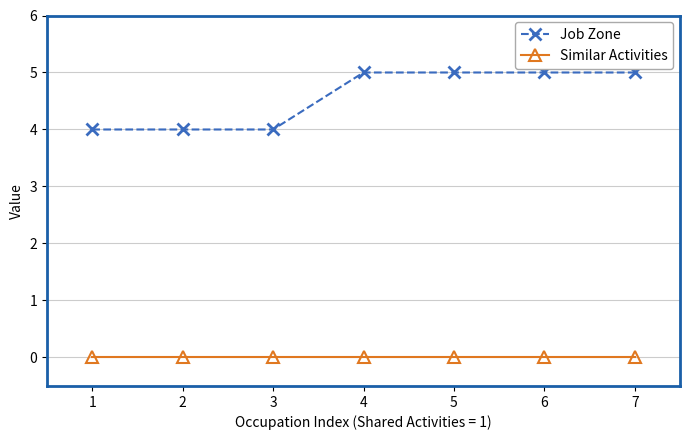

True or false: Job Zone and Similar Activities cross at least once.

False